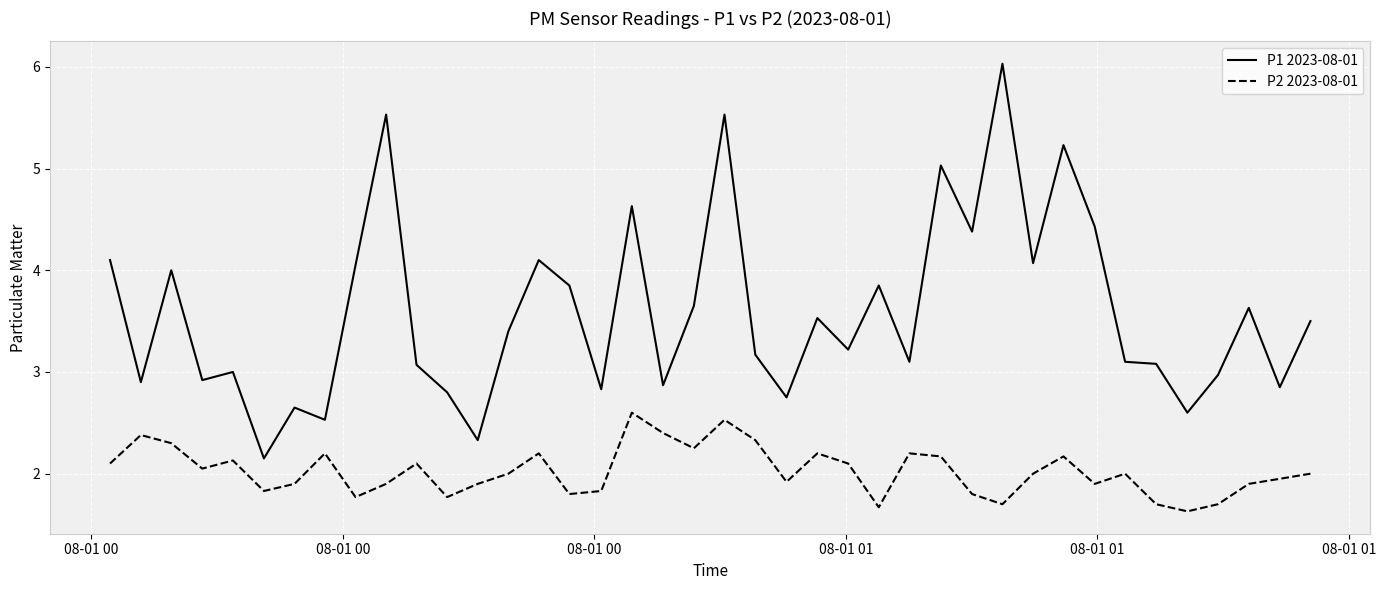

Rank the series by their average value, from highest to lowest.

P1 2023-08-01, P2 2023-08-01